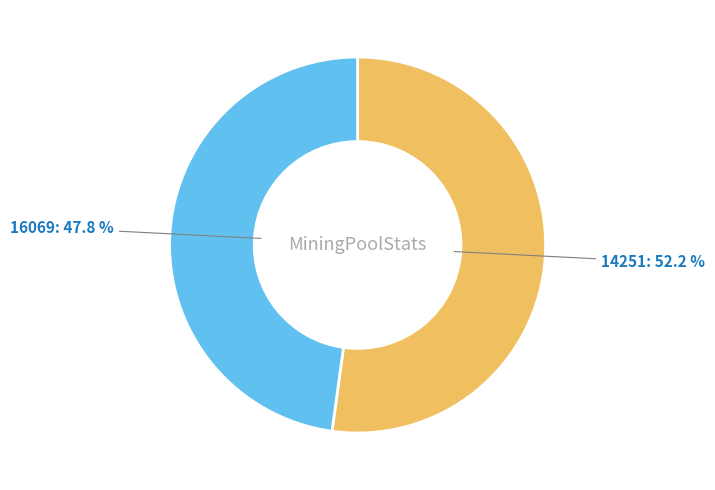

Between 16069: 47.8 % and 14251: 52.2 %, which is larger?

14251: 52.2 %